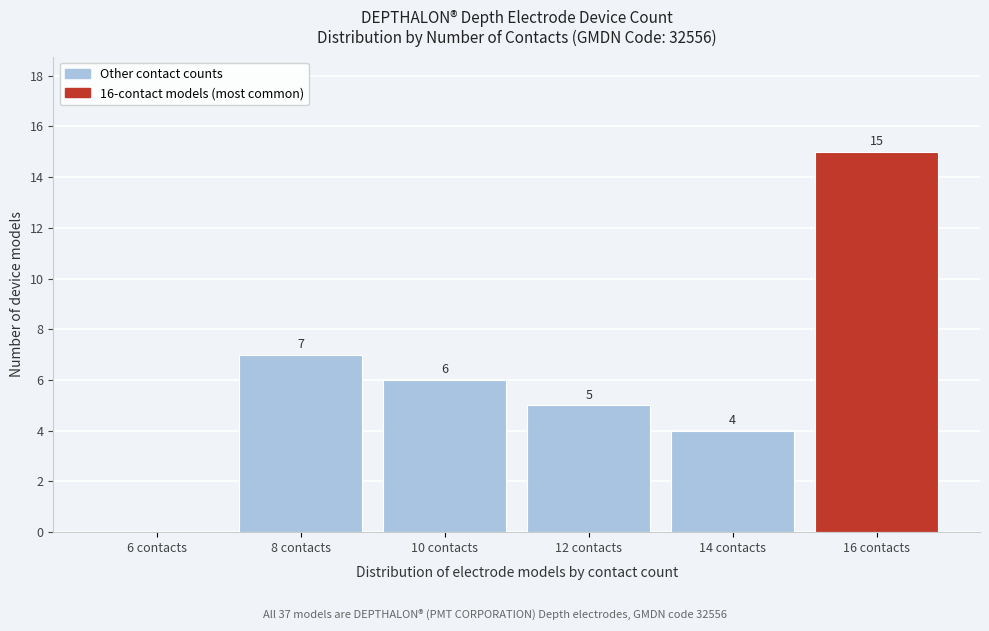

Reading right to left, list all the values displayed in this chart.

16 contacts=15	14 contacts=4	12 contacts=5	10 contacts=6	8 contacts=7	6 contacts=0